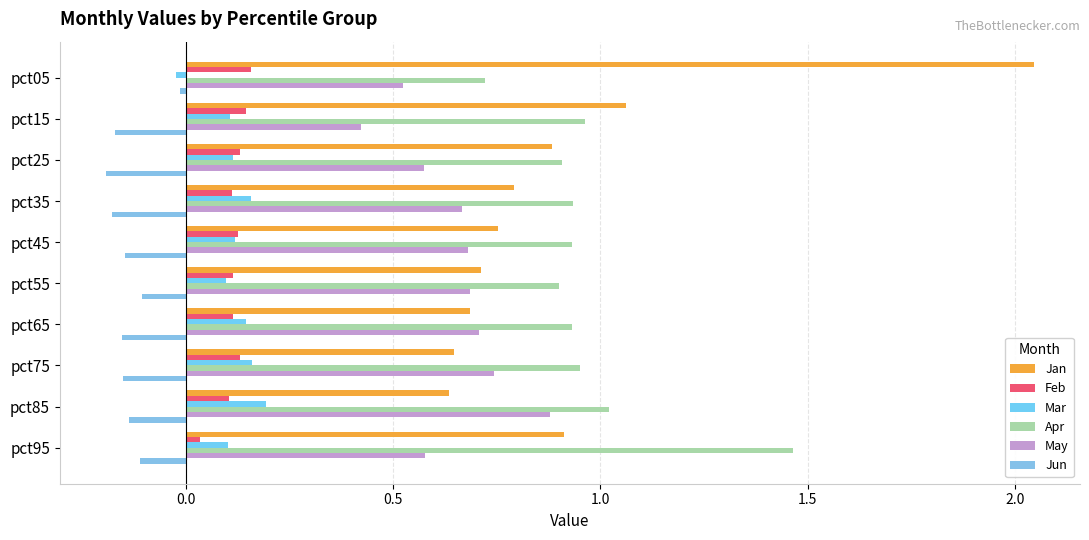

Rank the series by their maximum value, from highest to lowest.

Jan, Apr, May, Mar, Feb, Jun